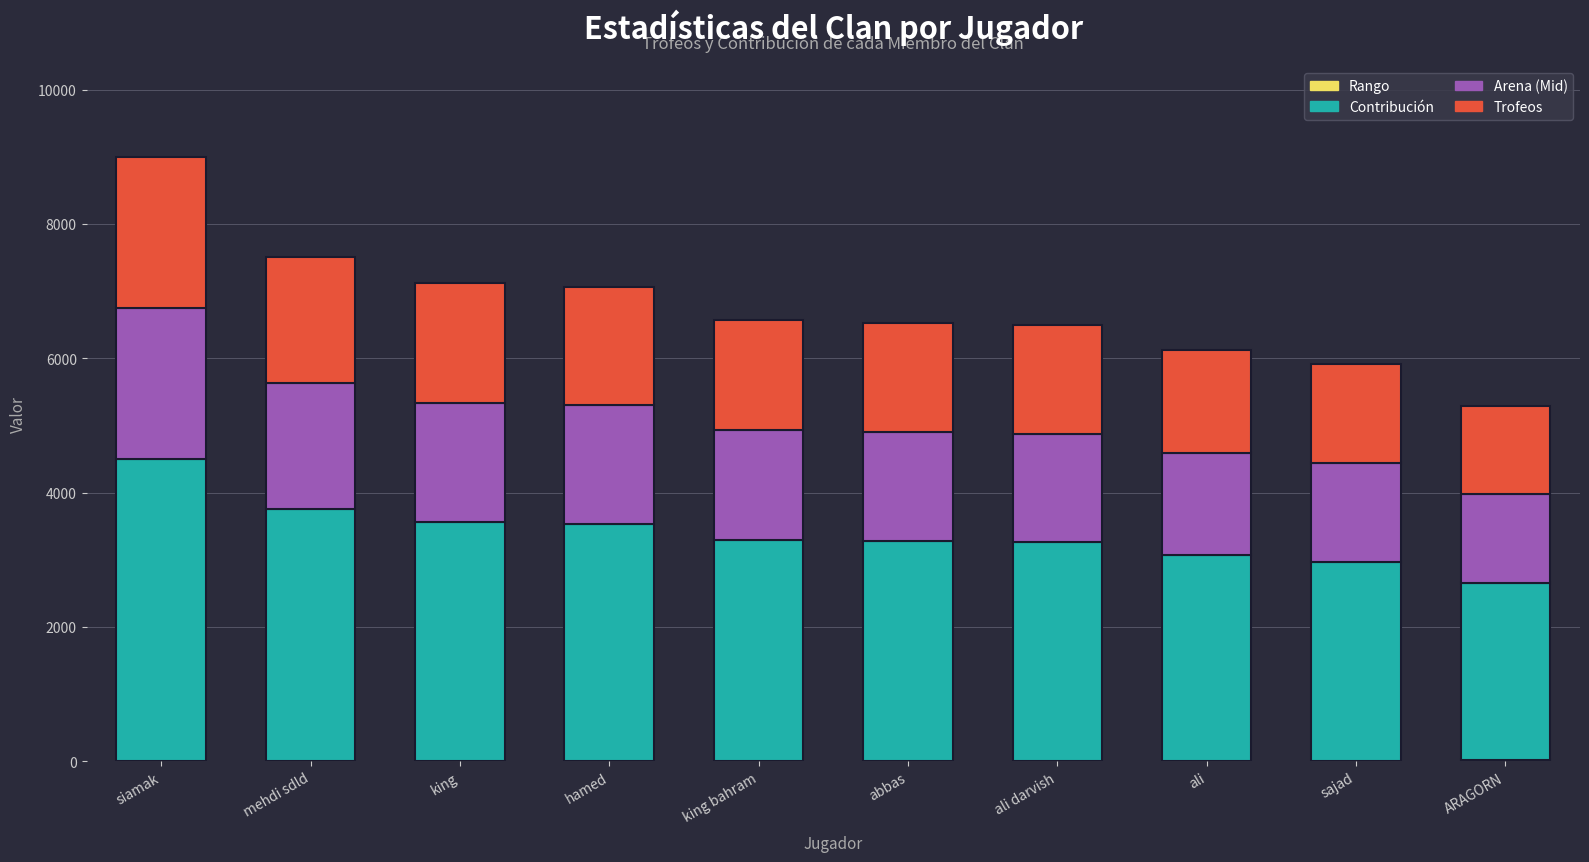

At which category is the sum across all series the highest?

siamak